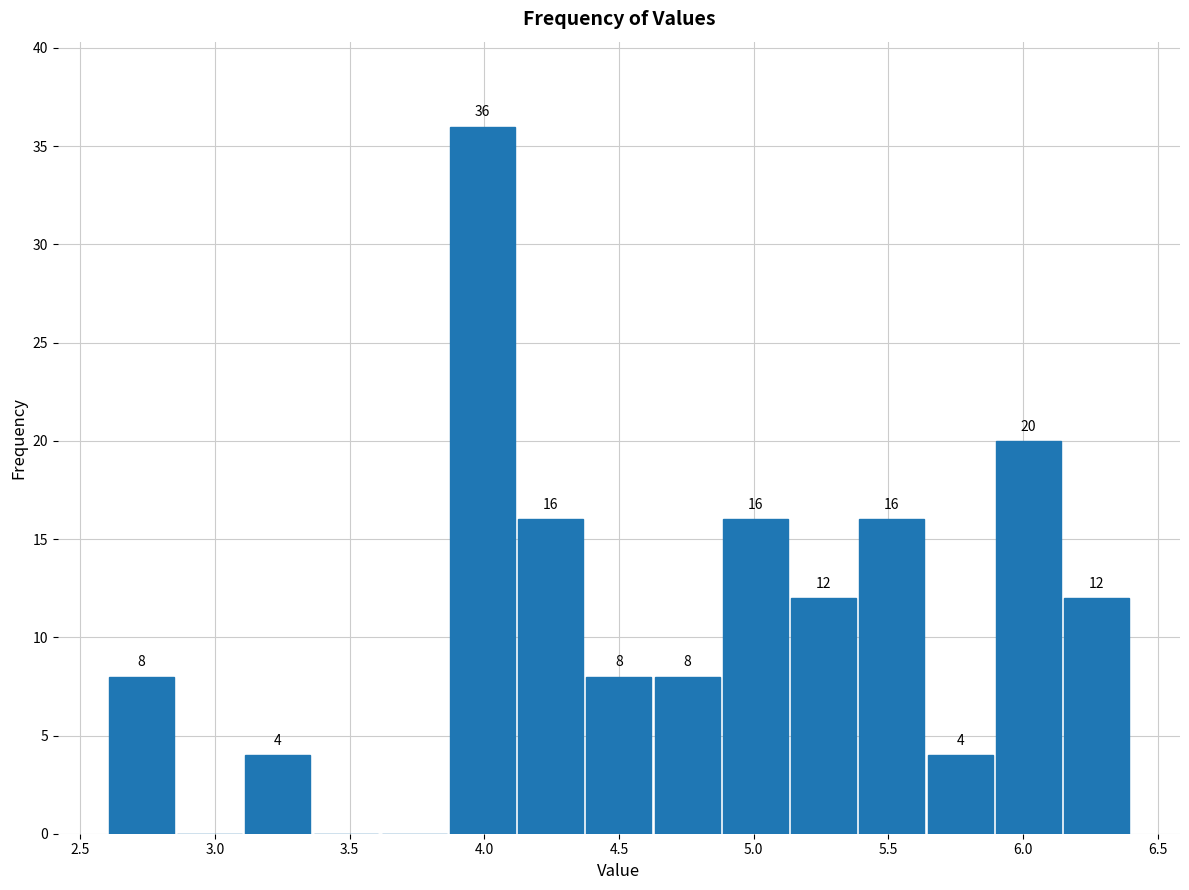

Which range on the x-axis has the tallest bar?

3.85 to 4.10